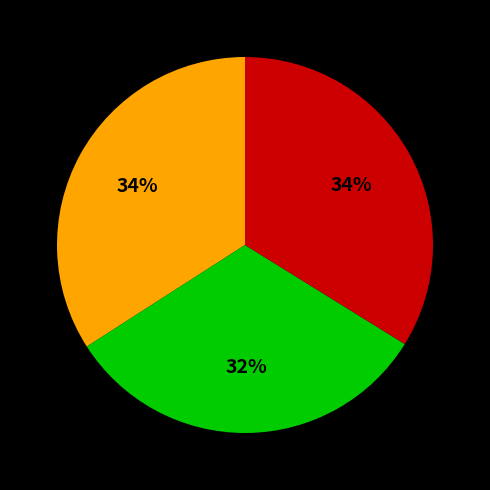

To the nearest percent, what is the difference between the largest and smallest slice percentages?

2%